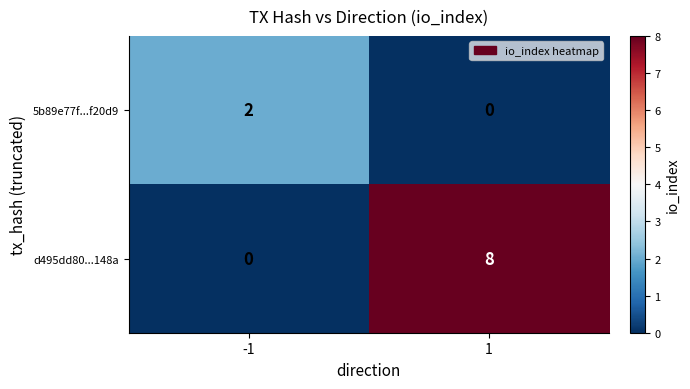

Count the number of data series in this chart.

2